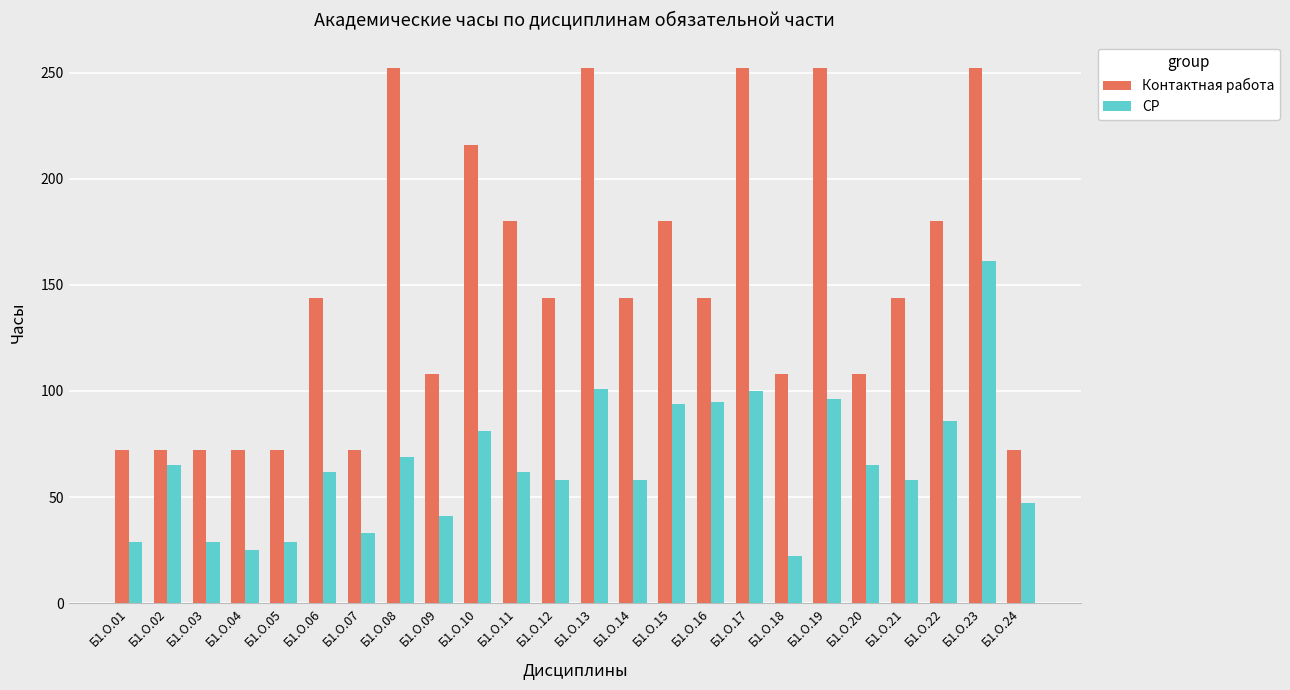

Between Б1.О.09 and Б1.О.15, which series saw the biggest shift?

Контактная работа